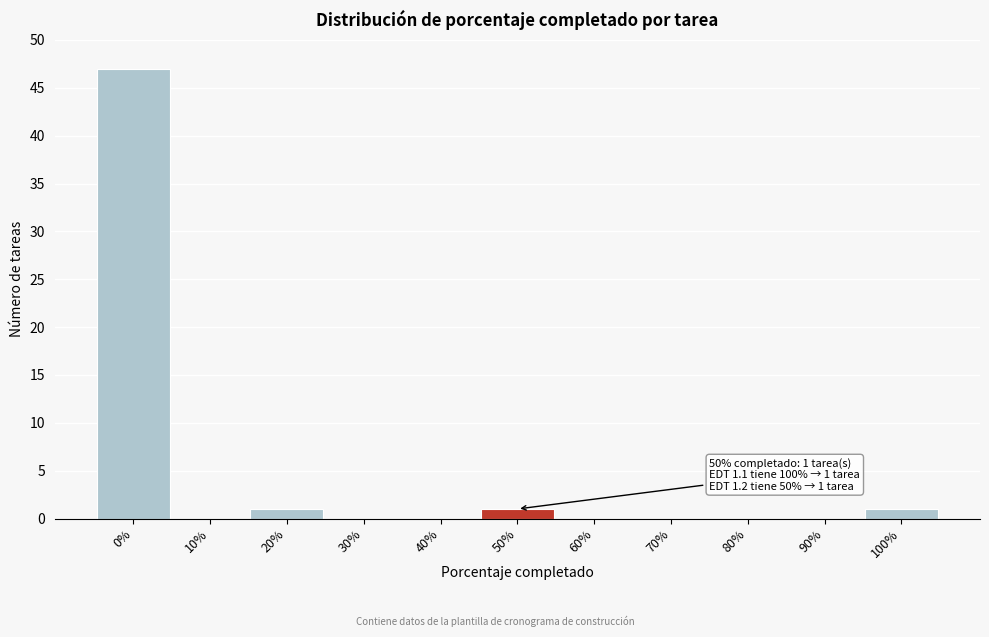

Reading left to right, transcribe all the data shown in this chart.

0%=47	10%=0	20%=1	30%=0	40%=0	50%=1	60%=0	70%=0	80%=0	90%=0	100%=1